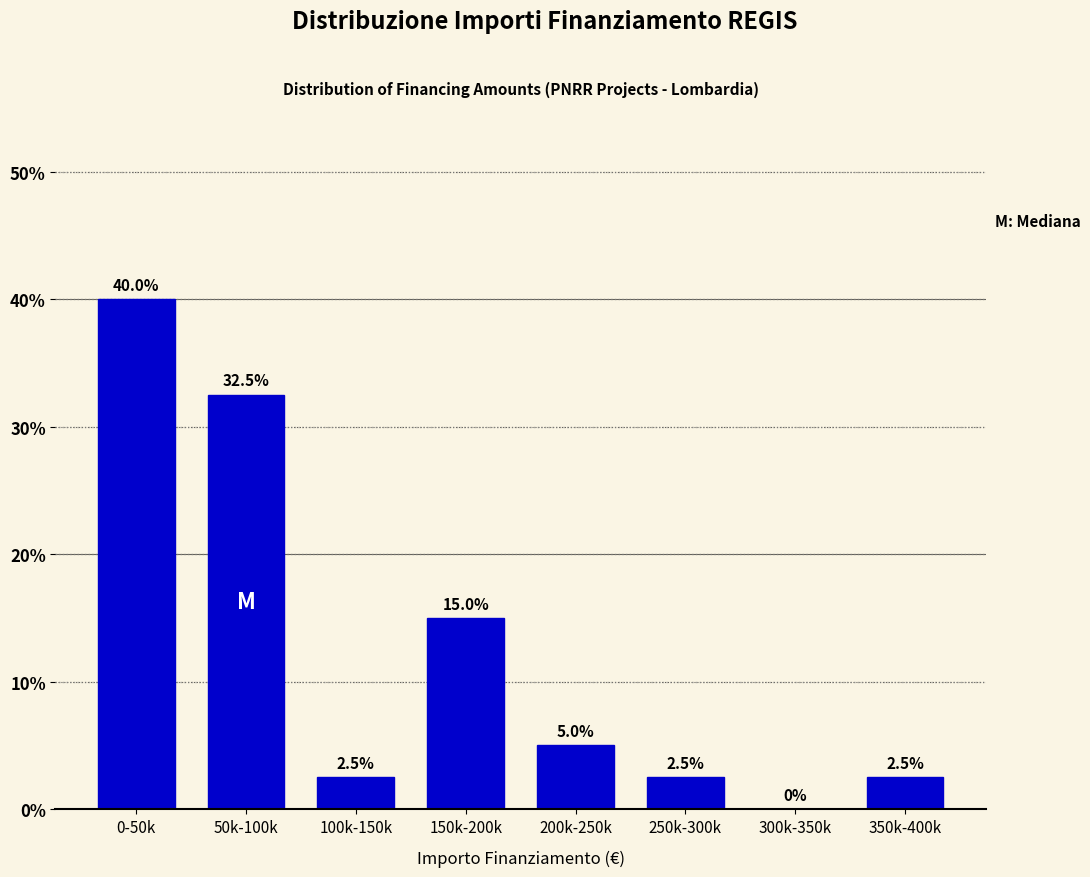

Reading left to right, list all the values displayed in this chart.

0-50k=40.0	50k-100k=32.5	100k-150k=2.5	150k-200k=15.0	200k-250k=5.0	250k-300k=2.5	300k-350k=0.0	350k-400k=2.5